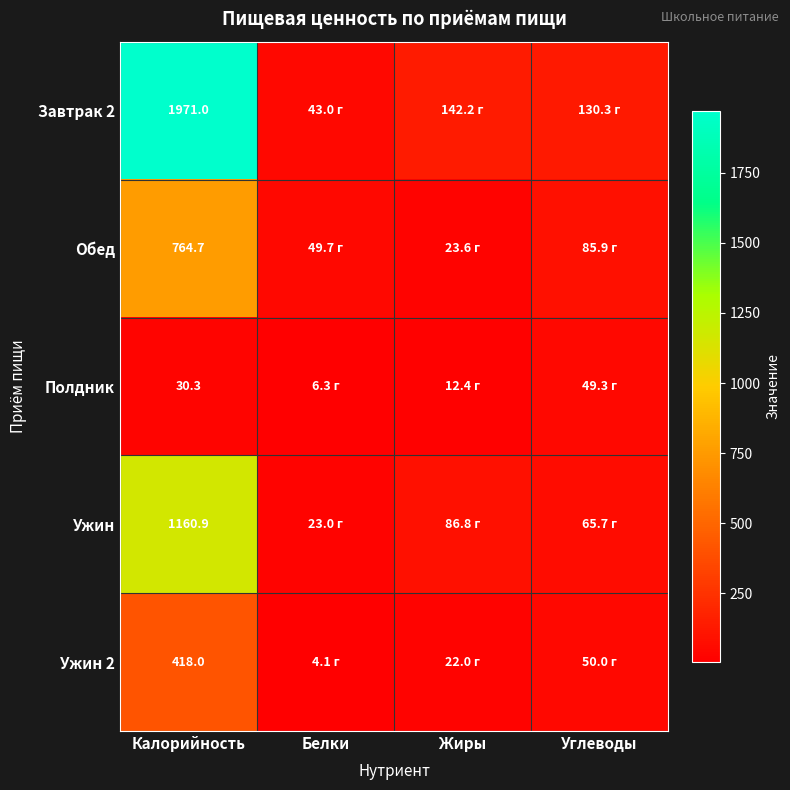

List the labels in order of Обед value, smallest first.

Жиры, Белки, Углеводы, Калорийность